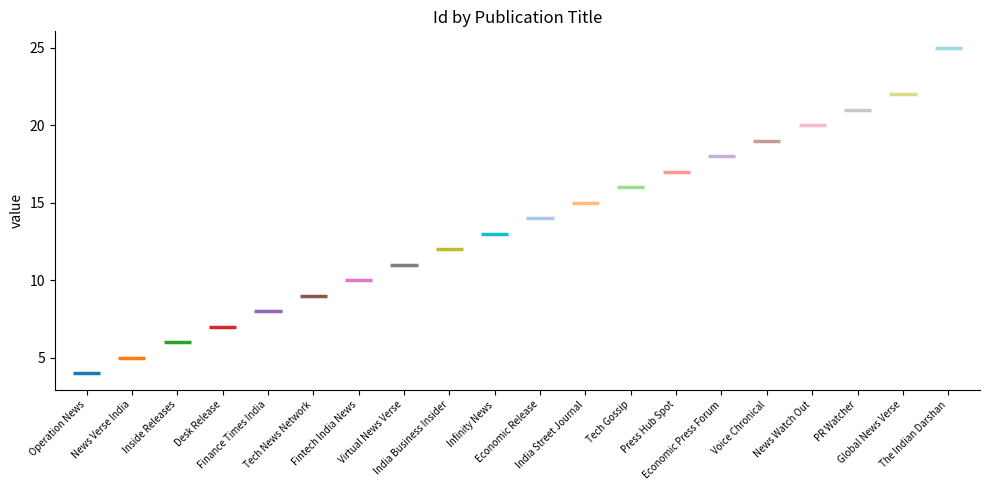

Which label corresponds to the largest value in the chart?

The Indian Darshan